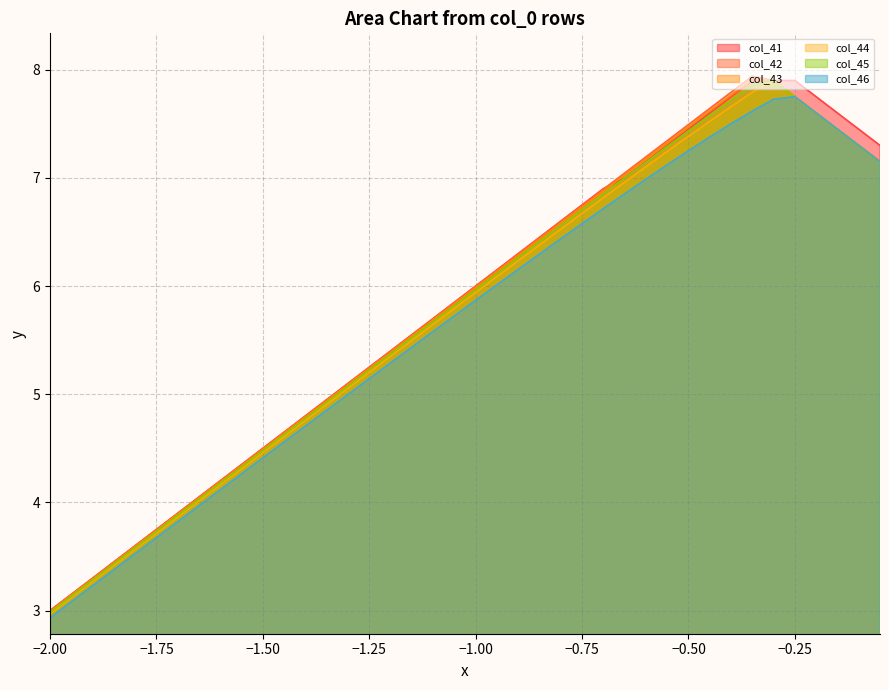

True or false: col_45 and col_42 intersect in this chart.

False